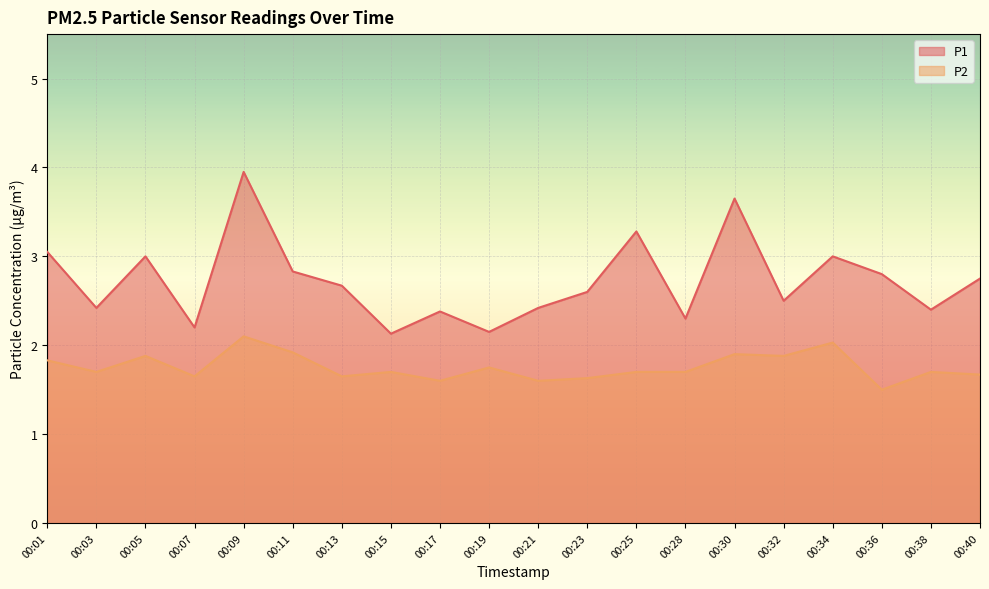

What is the sum of all P1 values?

54.5